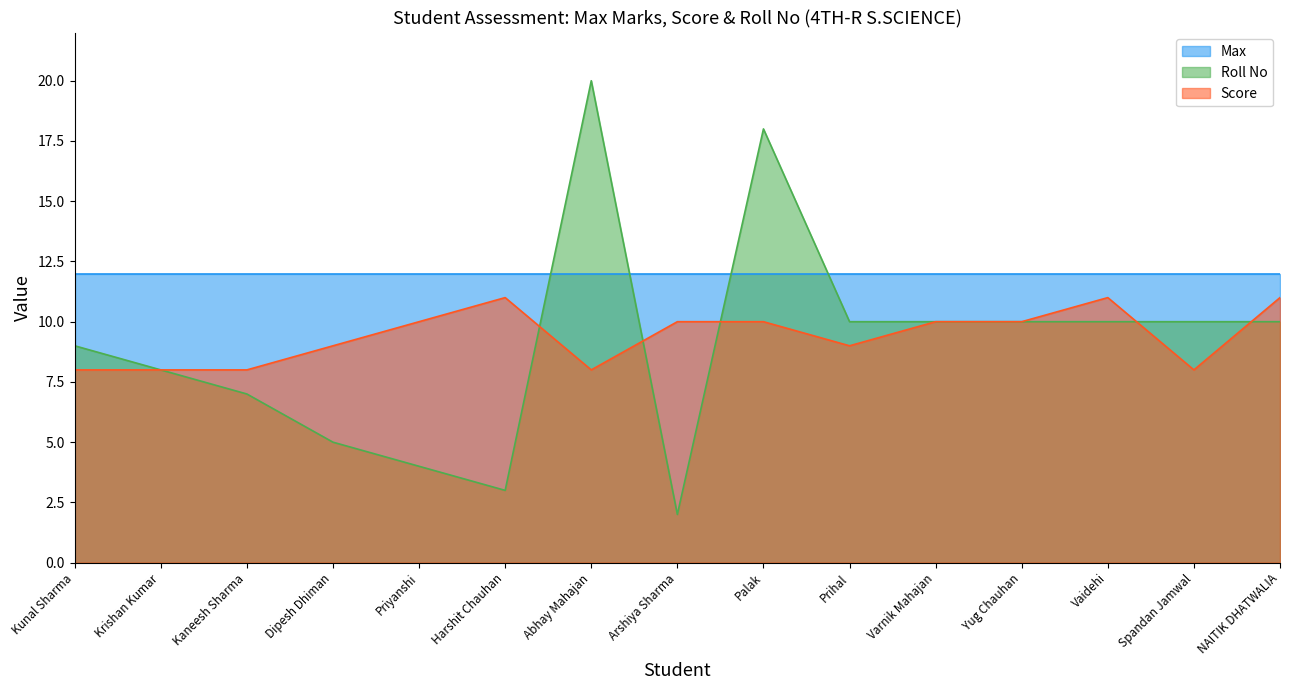

What is the total value across all series at Kaneesh Sharma?

27